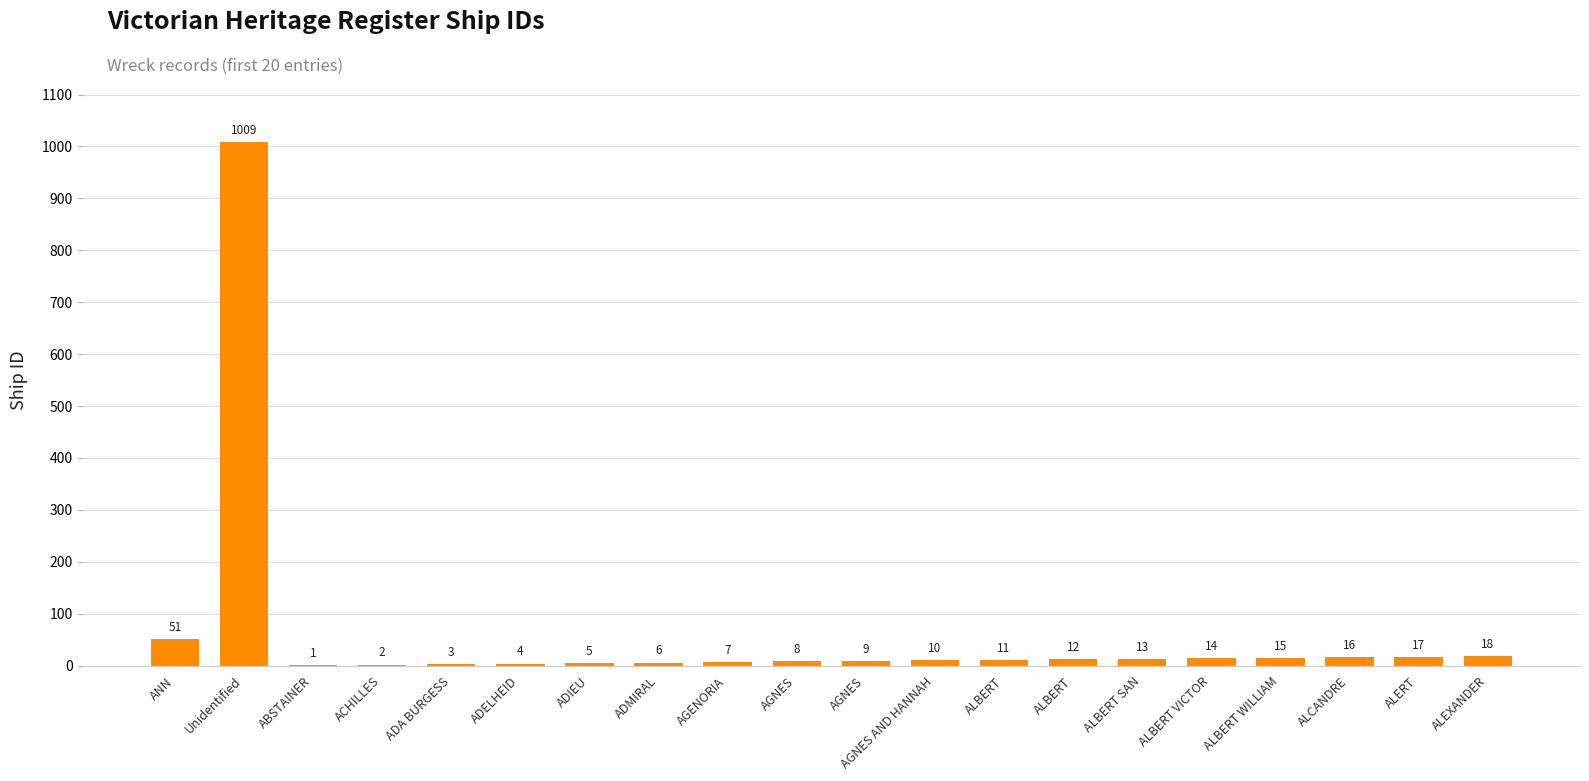

What is the sum of the values at AGNES and ADIEU?

13